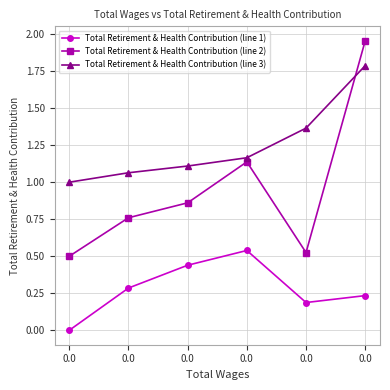

What is the total value across all series at 0.0?

1.5